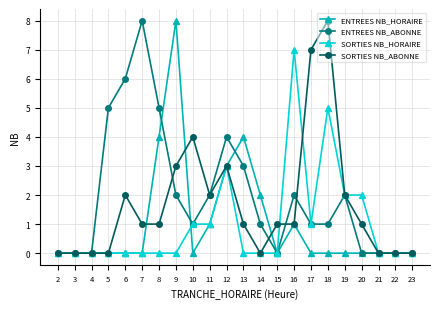

What is the value of the SORTIES NB_ABONNE point at the 9th from the left?

4